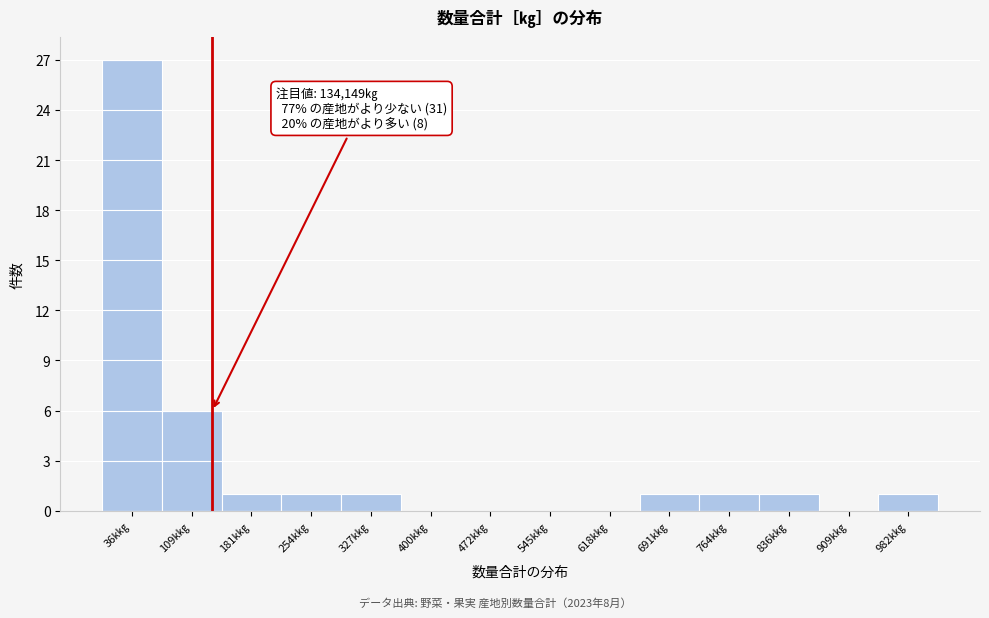

Reading left to right, list all the values displayed in this chart.

36k㎏=27	109k㎏=6	181k㎏=1	254k㎏=1	327k㎏=1	400k㎏=0	472k㎏=0	545k㎏=0	618k㎏=0	691k㎏=1	764k㎏=1	836k㎏=1	909k㎏=0	982k㎏=1